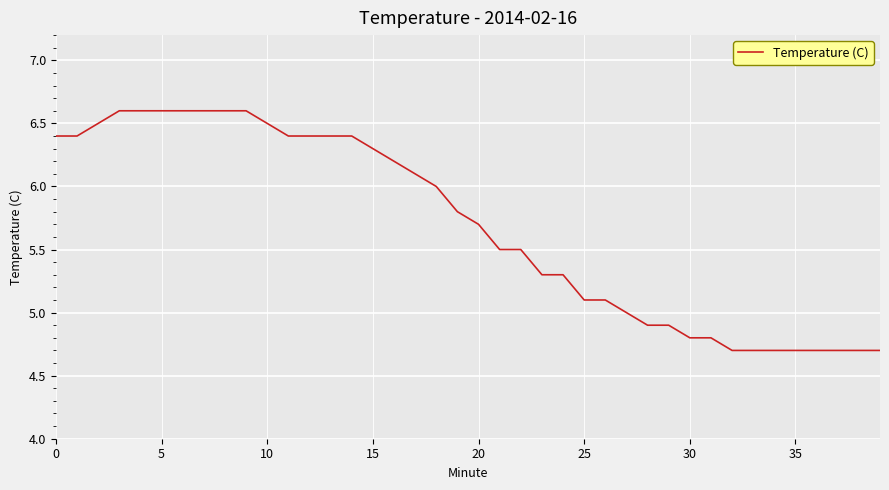

What is the smallest value displayed?

4.7